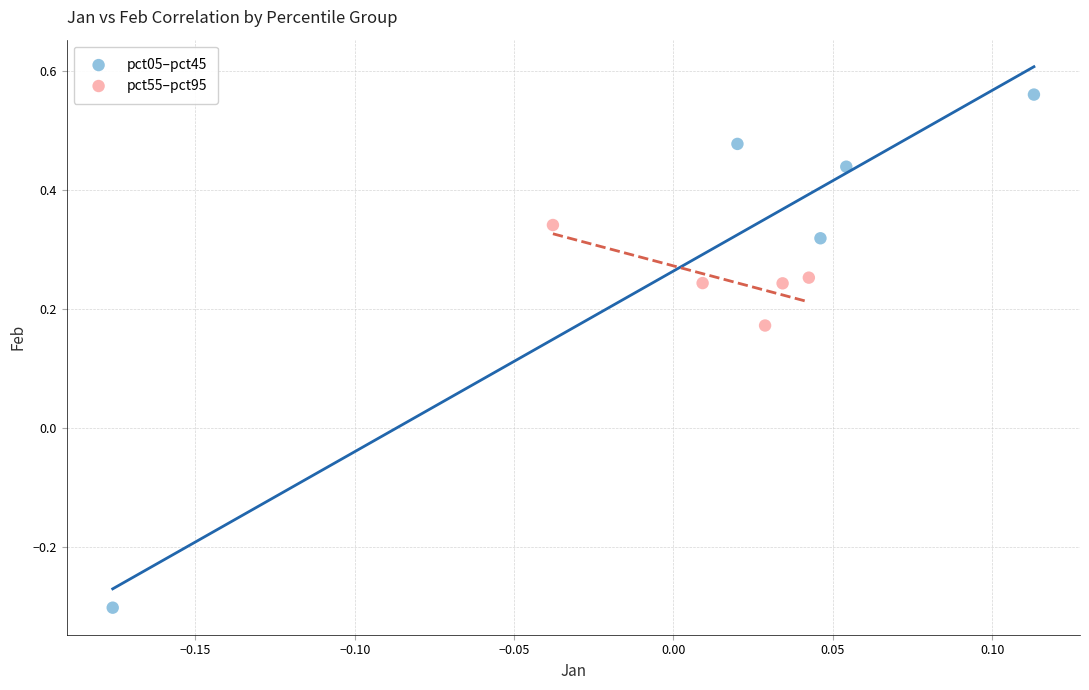

Which series contains the lowest Y value?

pct05–pct45